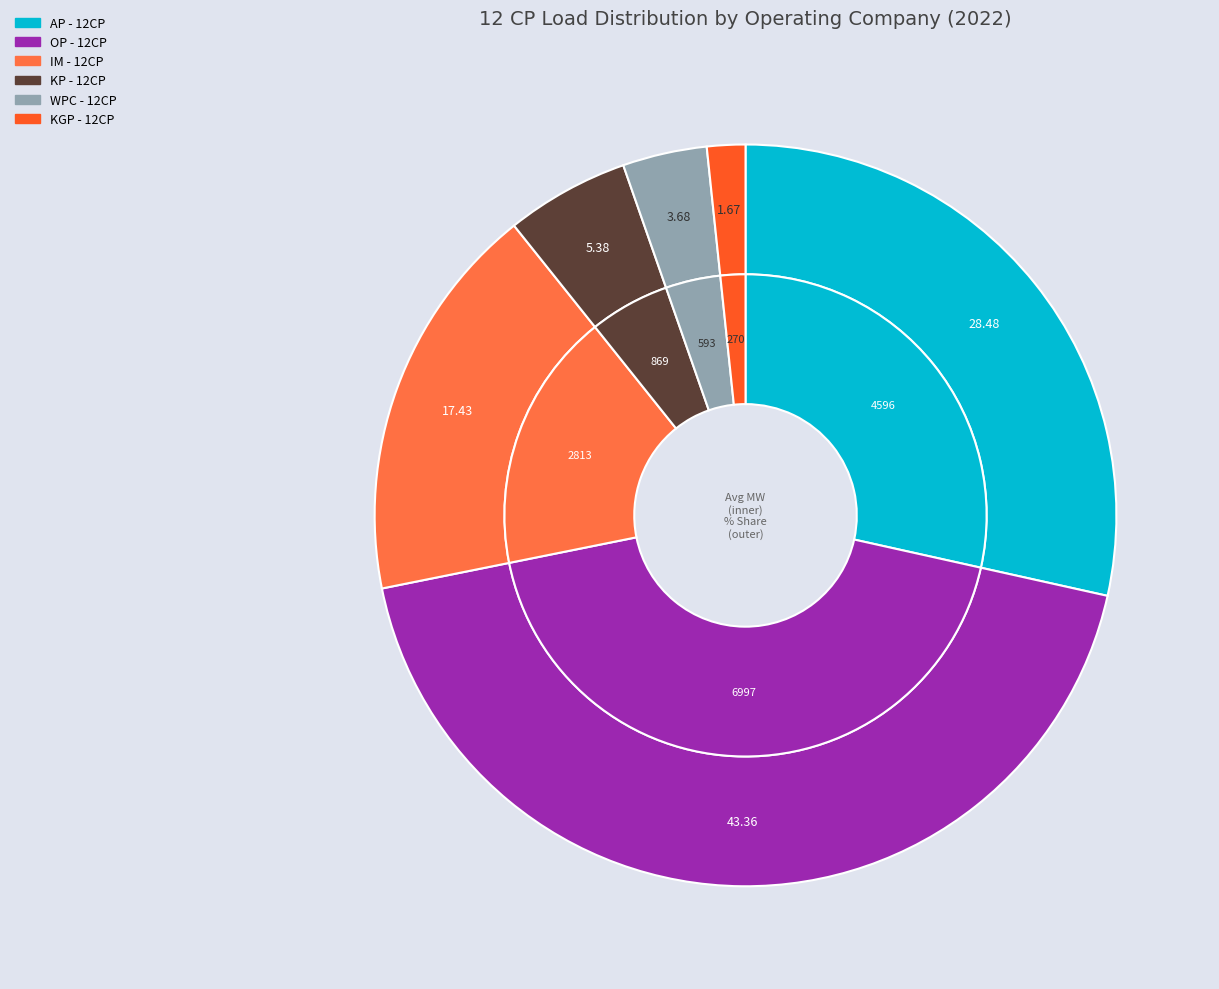

Is there any slice that represents more than half of the pie?

No